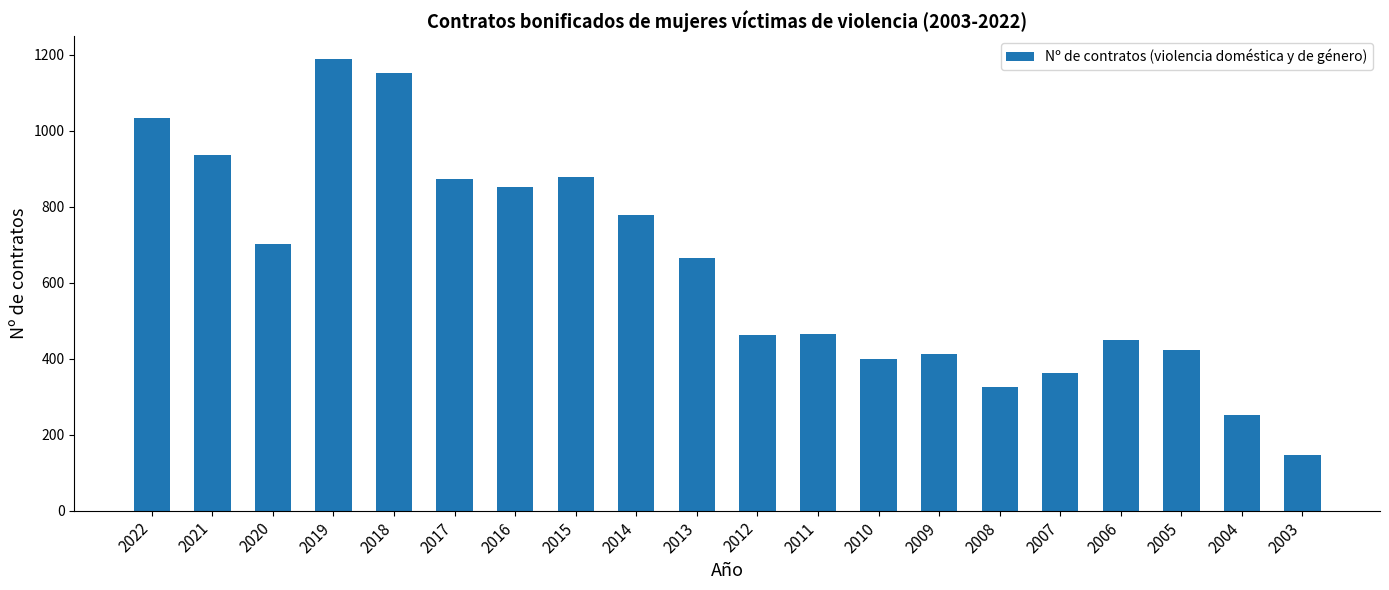

What is the average value?

638